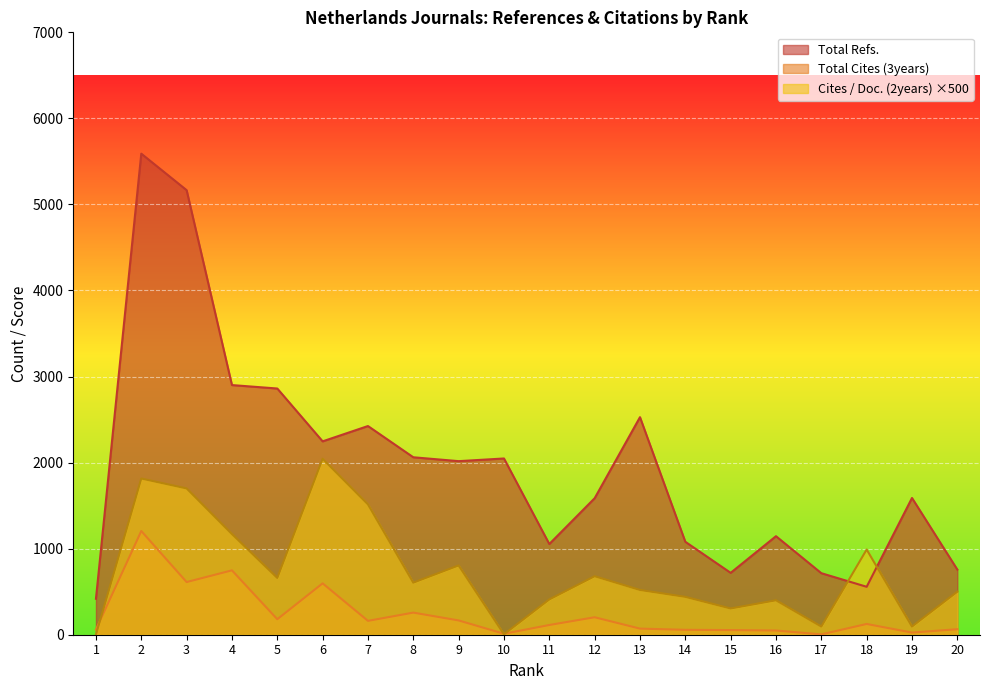

Reading left to right, list all the values displayed in this chart.

Total Refs.: 1=418	2=5590	3=5166	4=2901	5=2861	6=2247	7=2425	8=2062	9=2017	10=2048	11=1054	12=1586	13=2528	14=1080	15=719	16=1145	17=715	18=557	19=1589	20=757
Total Cites (3years): 1=60	2=1205	3=612	4=748	5=180	6=597	7=161	8=257	9=166	10=11	11=113	12=203	13=71	14=57	15=54	16=49	17=4	18=125	19=25	20=64
Cites / Doc. (2years): 1=0	2=1815	3=1700	4=1170	5=660	6=2045	7=1515	8=605	9=805	10=5	11=410	12=680	13=520	14=440	15=305	16=400	17=95	18=990	19=95	20=500